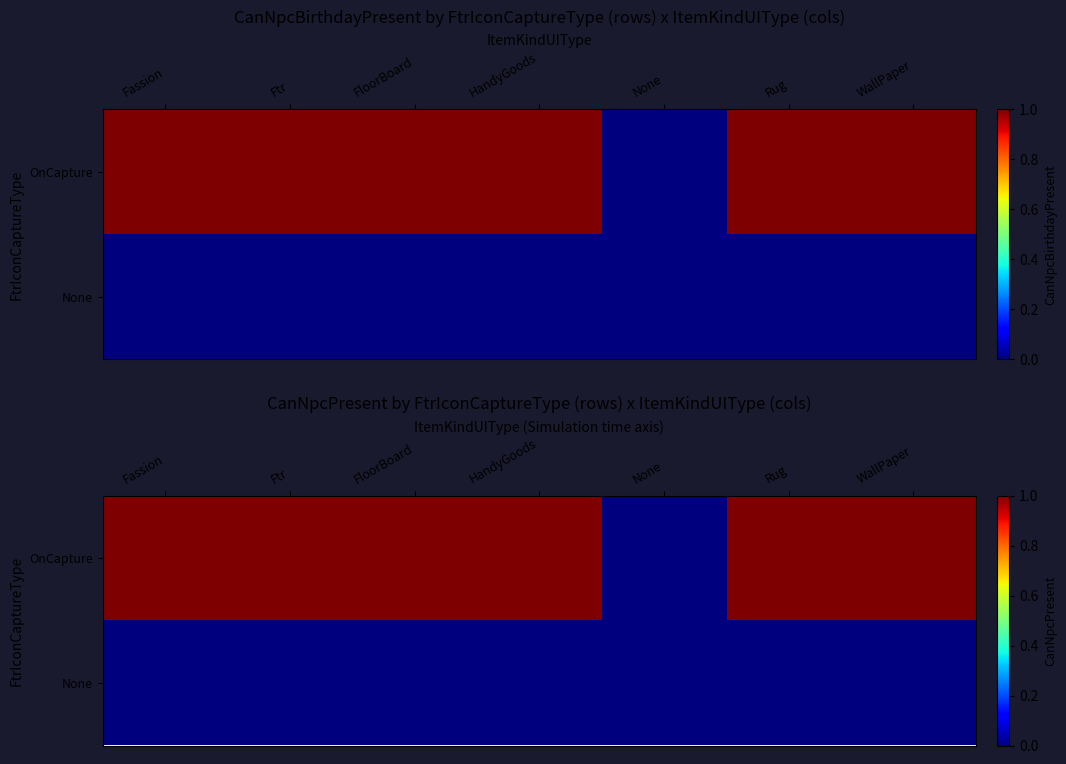

Where is None nearest to the value 0?

Fassion